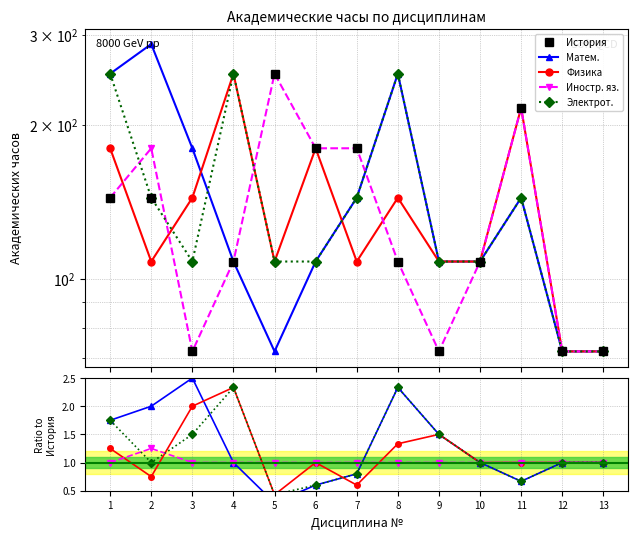

What is the value of the История point at the 6th from the left?

180.0